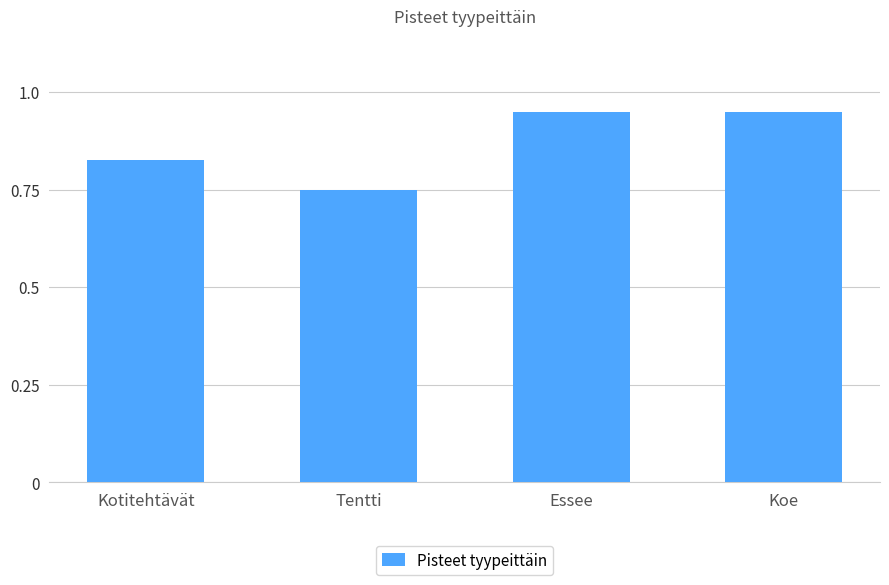

At which category does the chart reach its minimum across all series?

Tentti